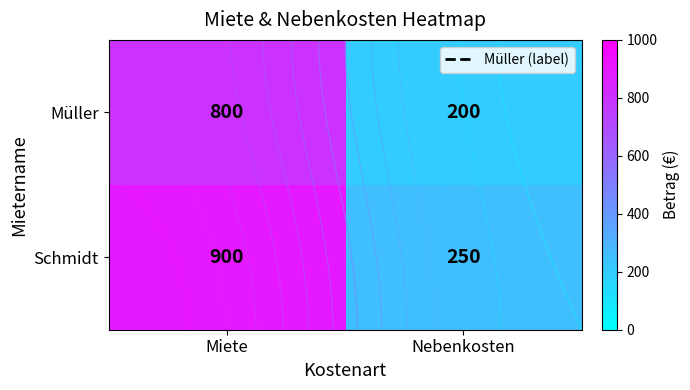

List the series in order of their peak value, highest first.

Schmidt, Müller